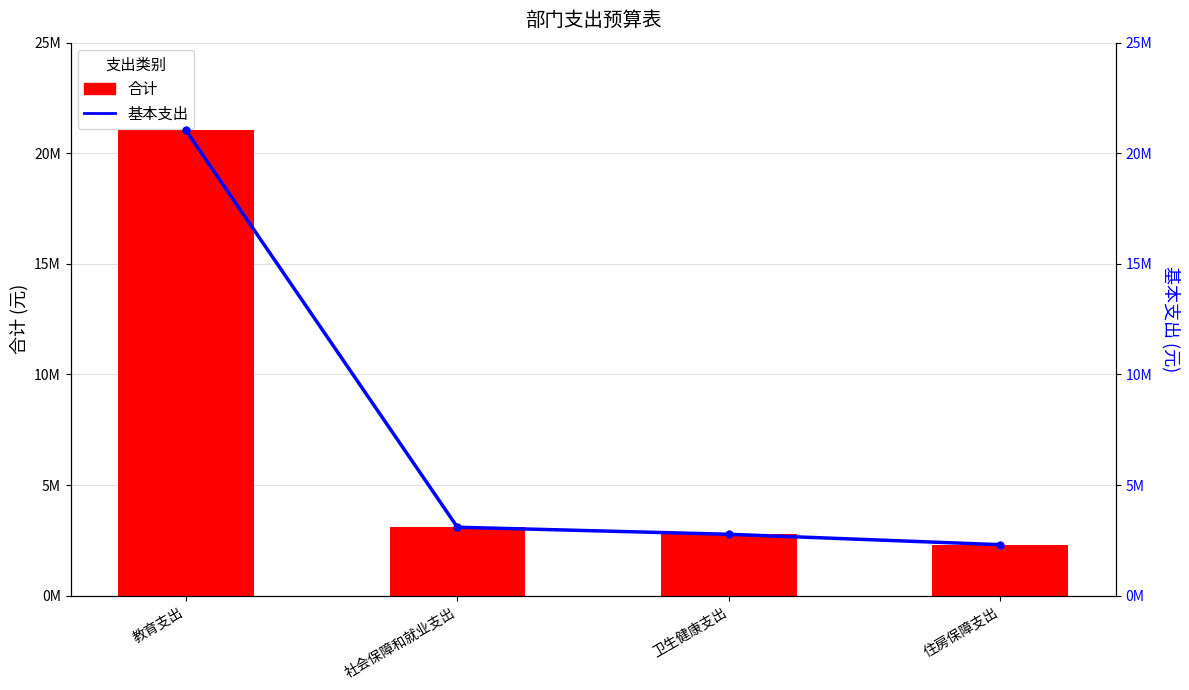

What are all the series names shown in the legend?

合计, 基本支出